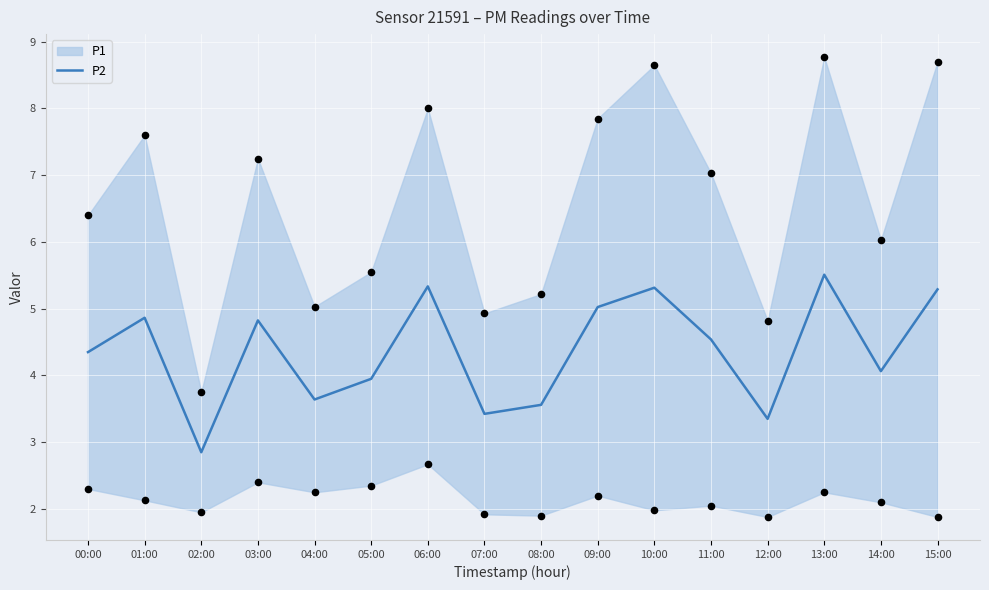

What is the ratio of the value at 00:00 to the value at 14:00?

1.1